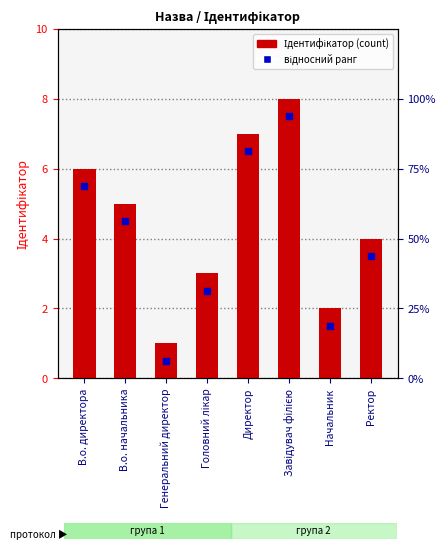

Reading left to right, list all the values displayed in this chart.

6	5	1	3	7	8	2	4